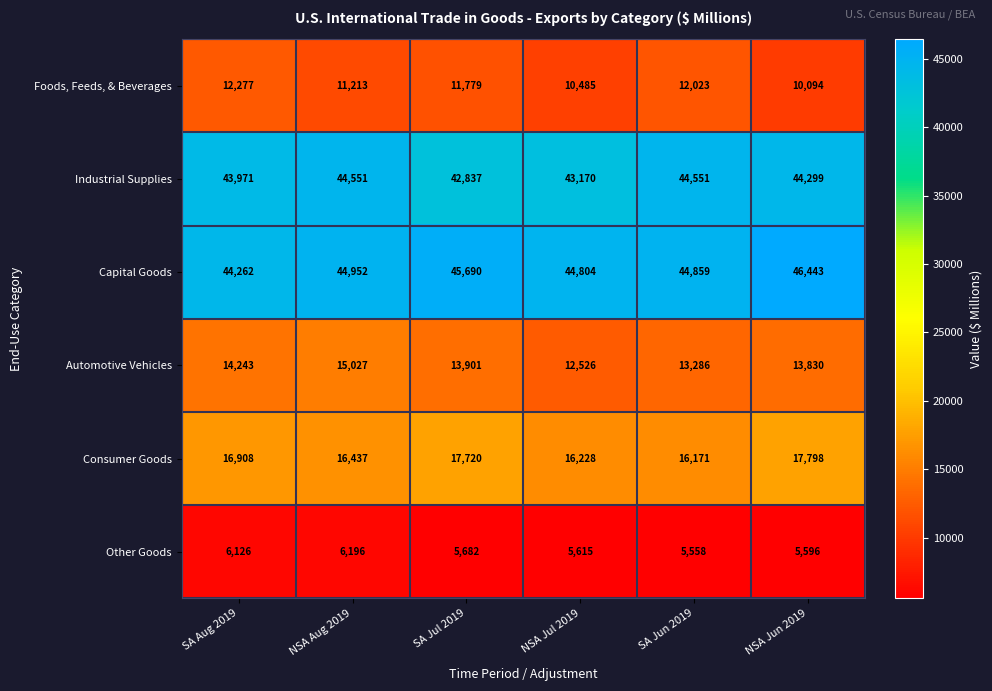

Is the value of Capital Goods at SA Jul 2019 greater than the value of Foods, Feeds, & Beverages at NSA Aug 2019?

Yes